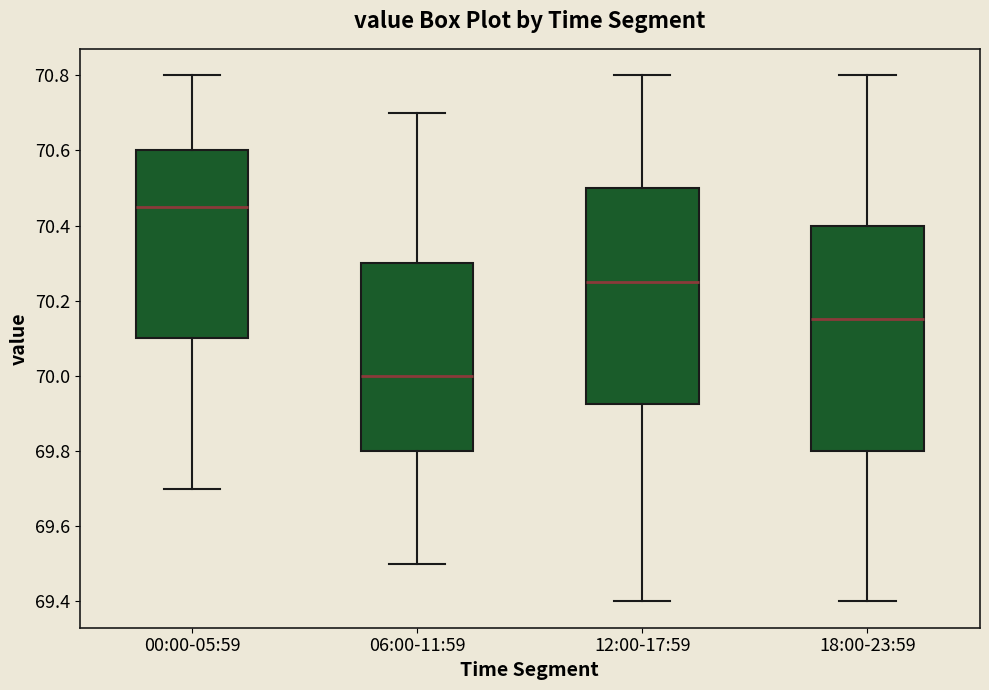

Reading left to right, transcribe this box plot: for each box, give where its median line is, the range the box spans, and where its two whiskers end, as read against the y-axis. The values are not printed on the chart, so give them approximately, as read against the axis.

00:00-05:59: median 70.46, box 70.10 to 70.60, whiskers 69.70 to 70.80
06:00-11:59: median 70.00, box 69.80 to 70.30, whiskers 69.50 to 70.70
12:00-17:59: median 70.26, box 69.92 to 70.50, whiskers 69.40 to 70.80
18:00-23:59: median 70.16, box 69.80 to 70.40, whiskers 69.40 to 70.80